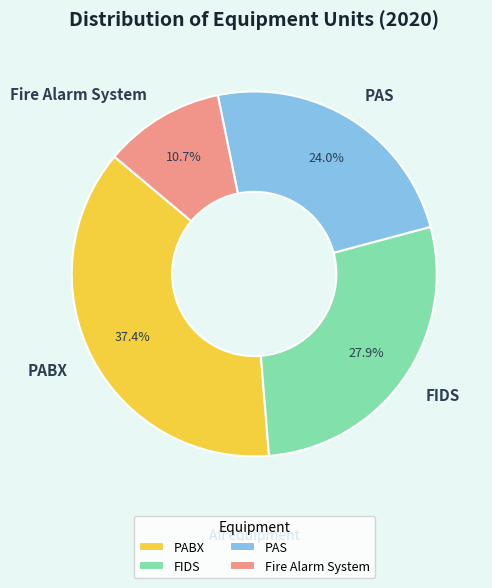

To the nearest percent, what portion does Fire Alarm System represent?

11%